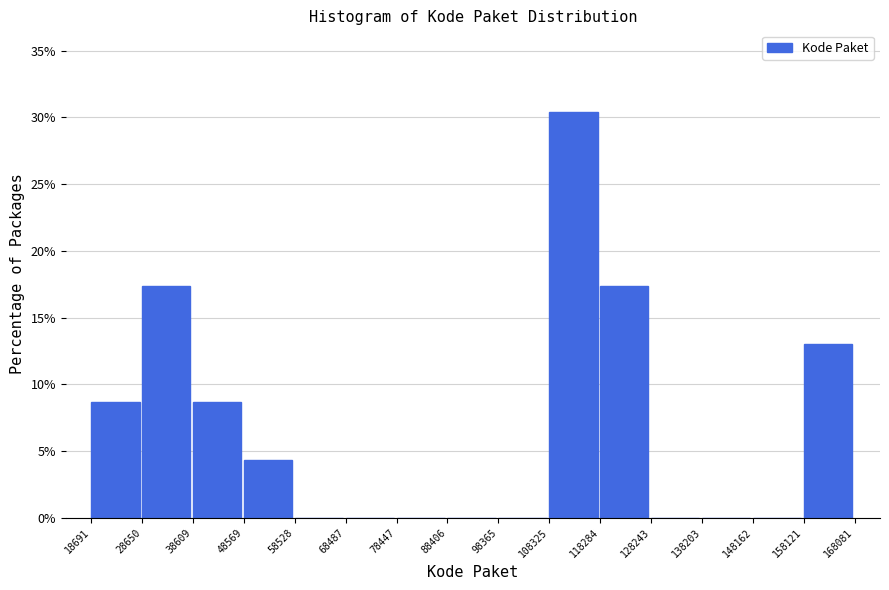

How tall is the bar that spans 48569 to 58528 on the x-axis? The values are not printed on the chart, so give them approximately, as read against the axis.

4.5